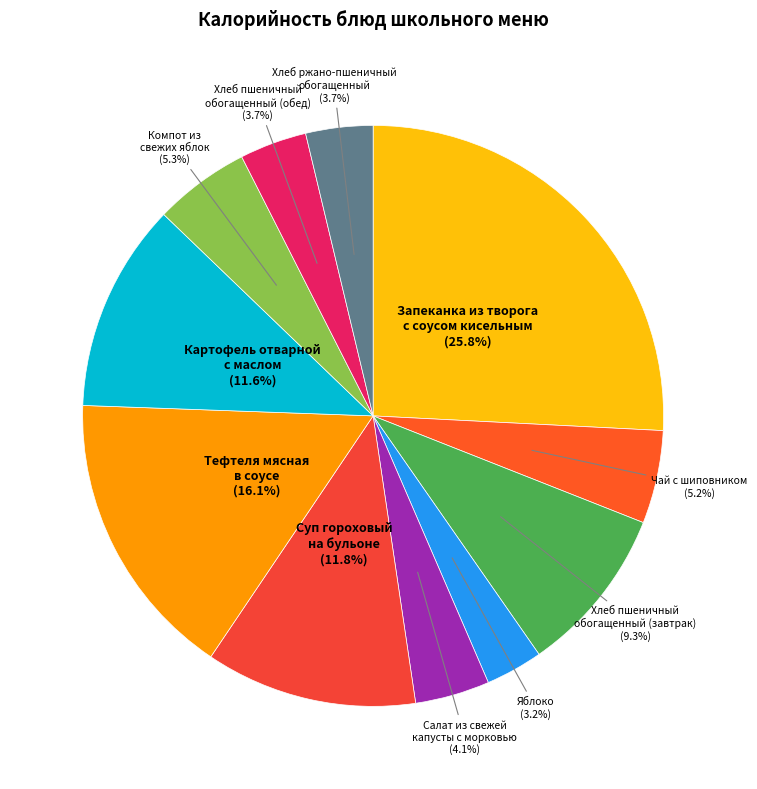

How many segments does this pie chart have?

11